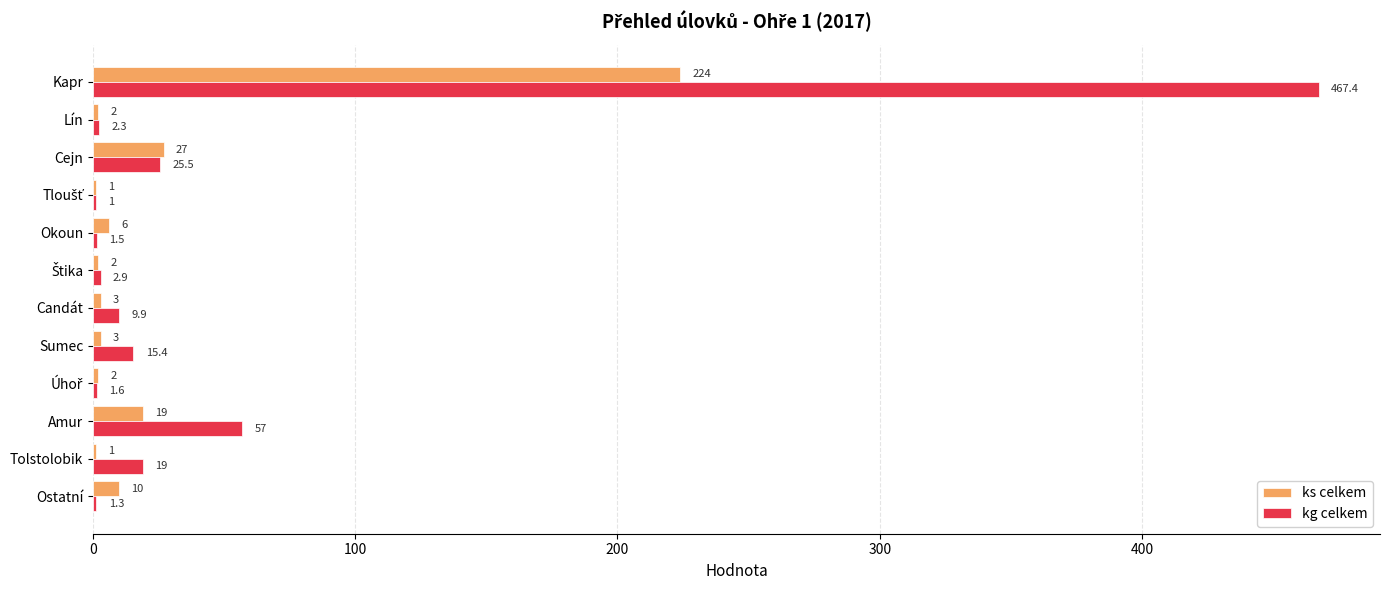

Read the ks celkem value at Kapr.

224.0